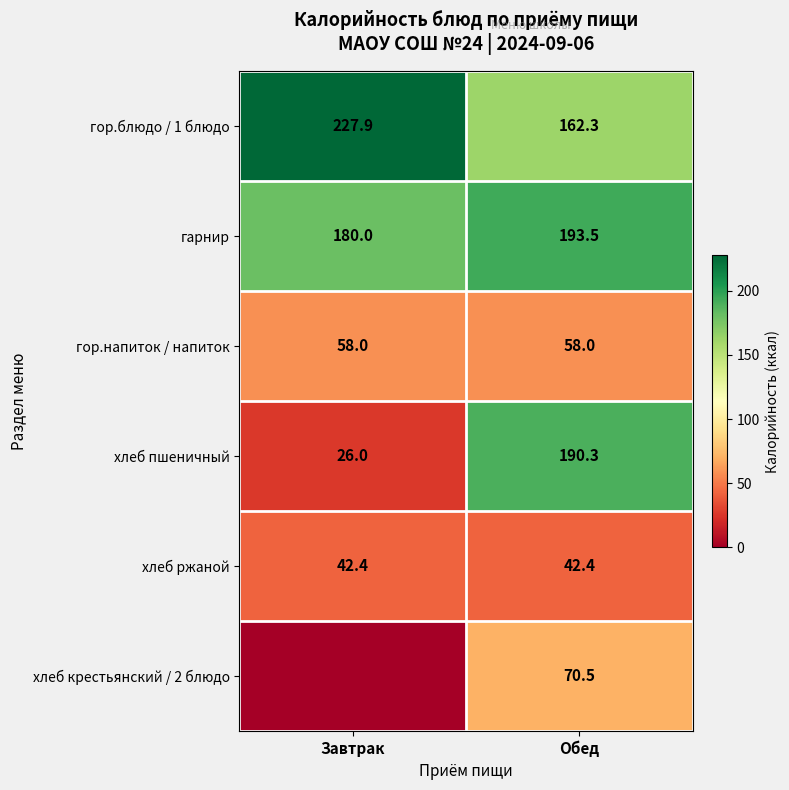

How many categories are shown in the chart?

2